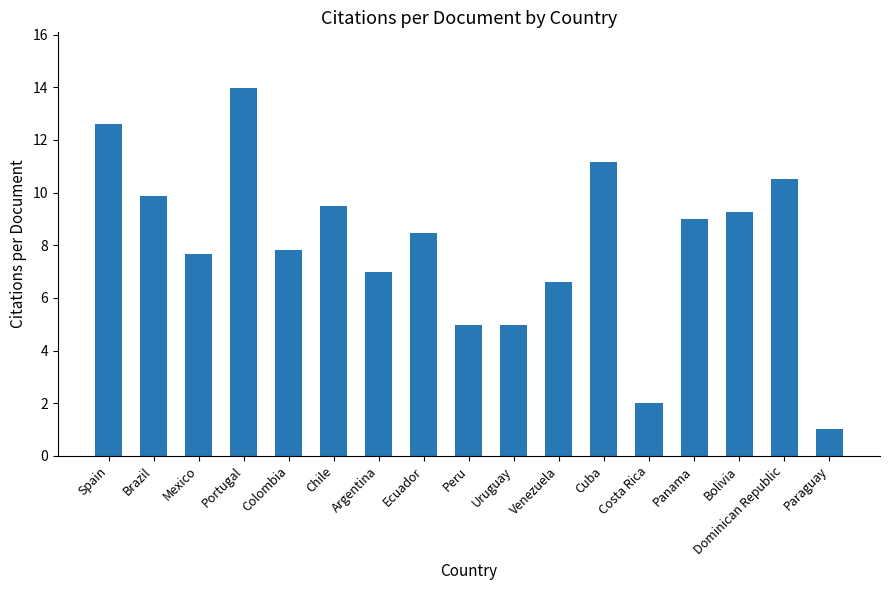

At which category does the chart reach its minimum across all series?

Paraguay